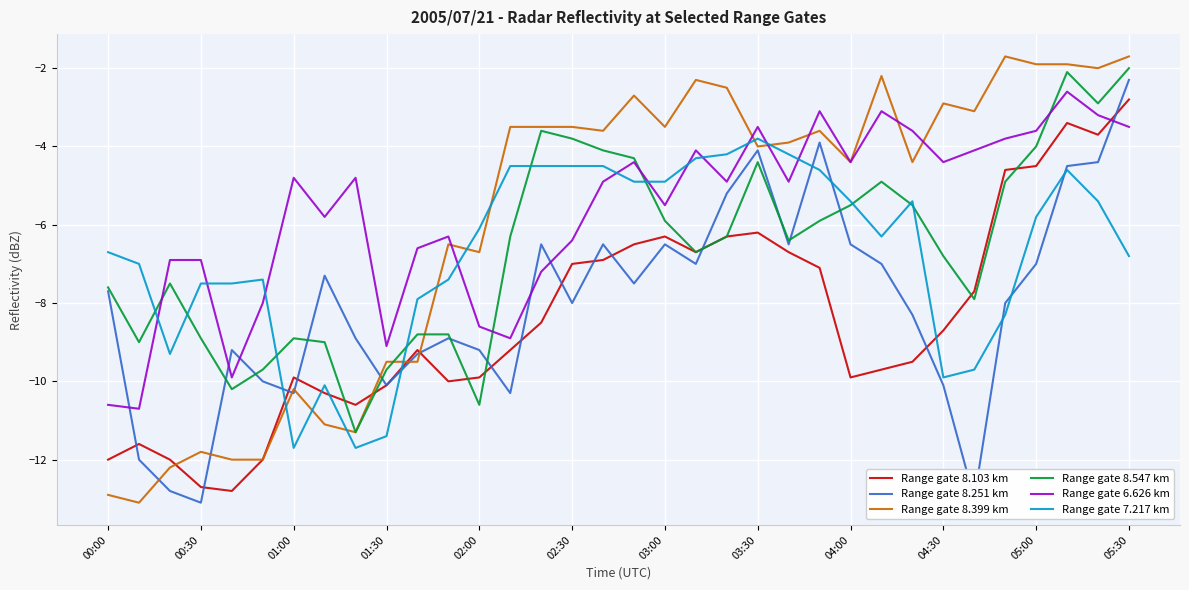

Which series has the largest range (max minus min)?

Range gate 8.399 km